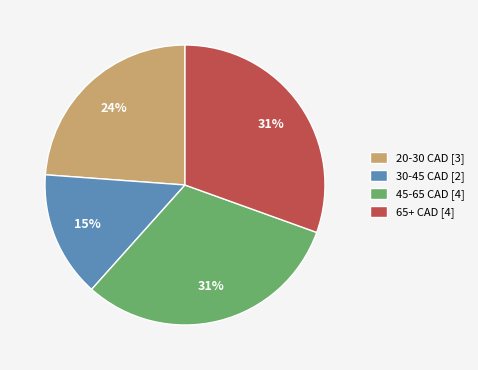

Is the sum of 30-45 CAD [2] and 65+ CAD [4] greater than half?

No